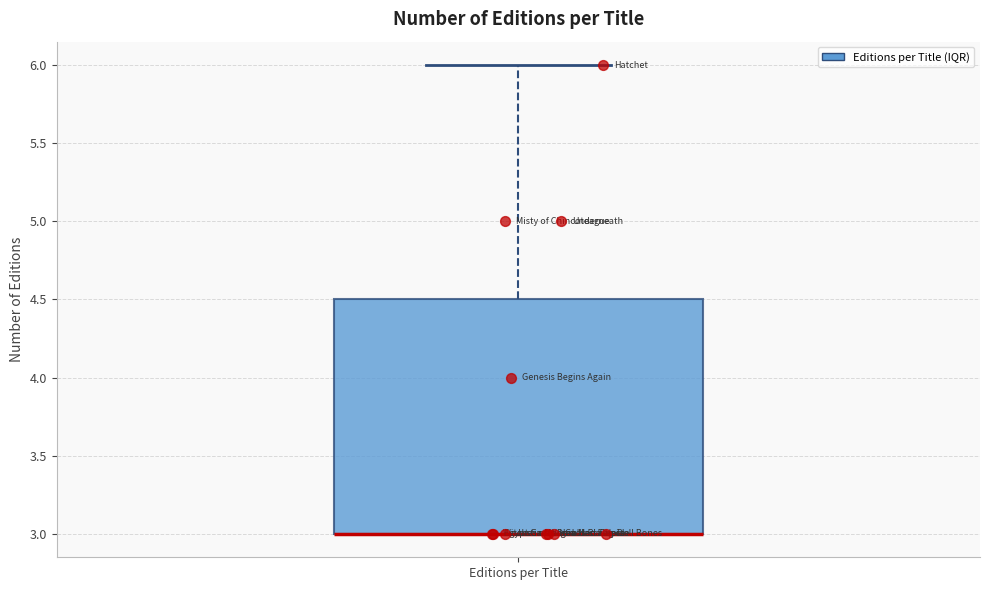

Read this box plot against the y-axis: the position of the median line, the range covered by the box, and the ends of both whiskers. The values are not printed on the chart, so give them approximately, as read against the axis.

median 3.0 (drawn on the box's lower edge), box 3.0 to 4.5, whiskers 3.0 to 6.0